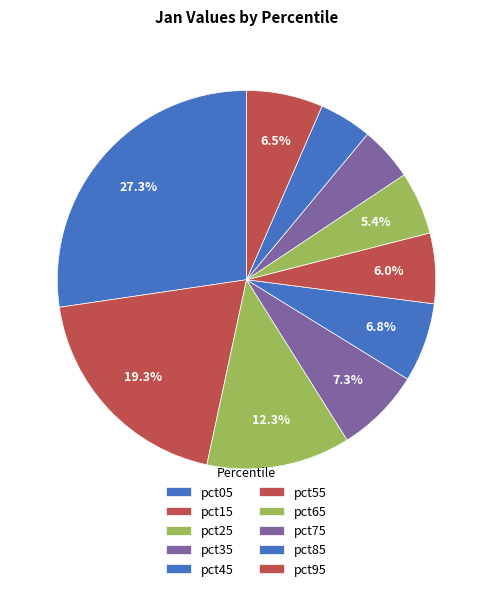

The pct85 slice represents 5% of the pie. True or false?

True